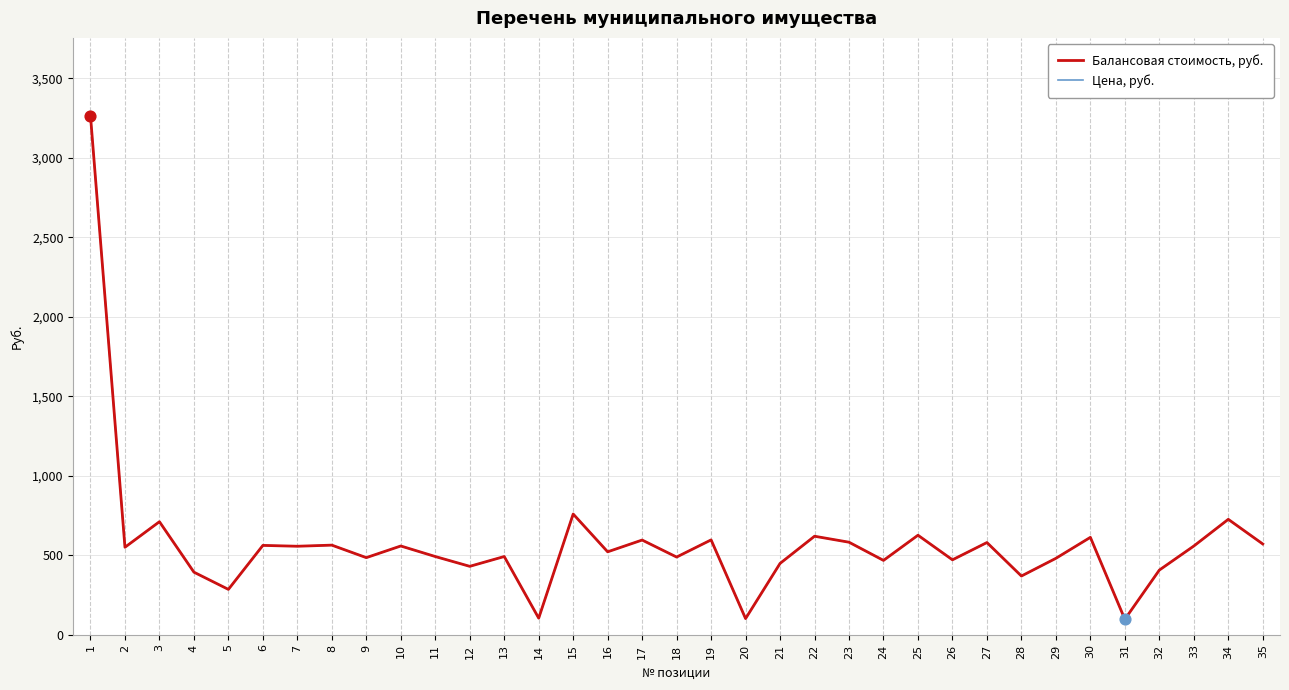

Is the value of Балансовая стоимость, руб. at 1 greater than the value of Цена, руб. at 34?

Yes